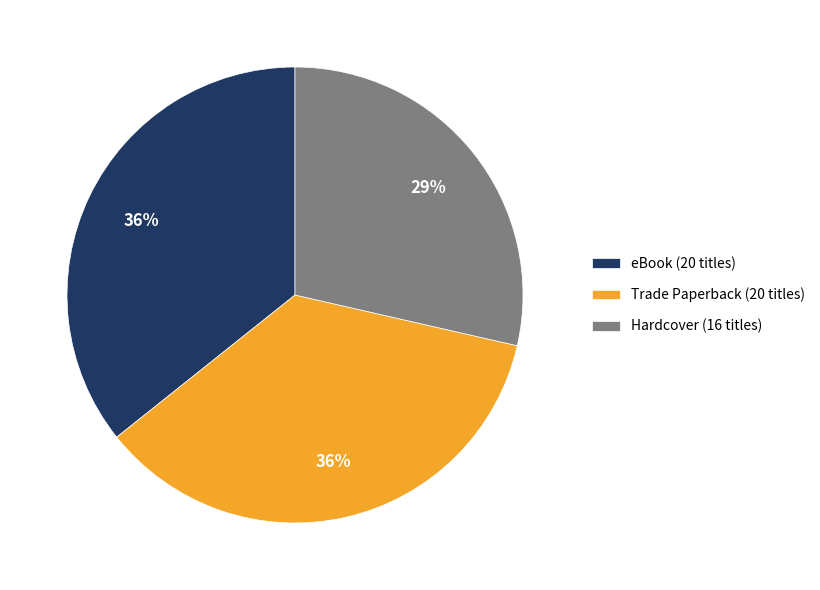

How many segments does this pie chart have?

3